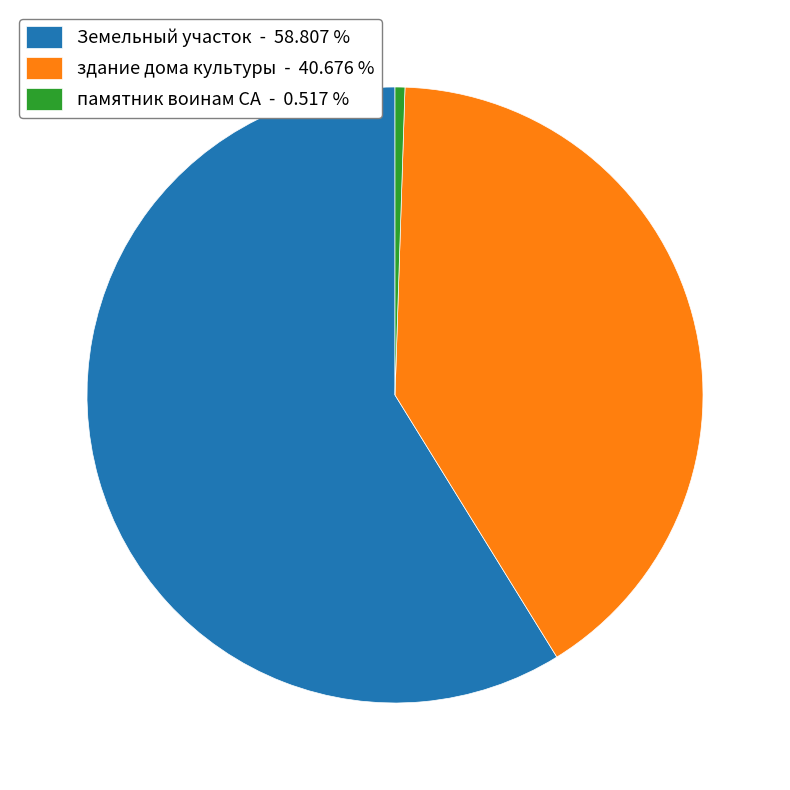

Which category has the smallest portion of the pie?

памятник воинам СА